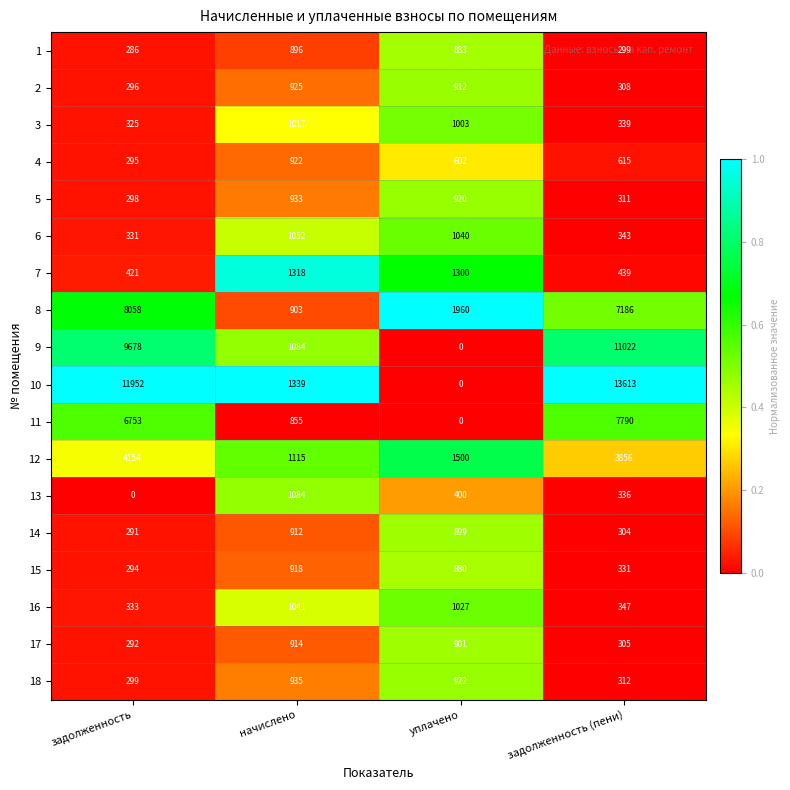

What is the difference between the highest and lowest values at уплачено?

1960